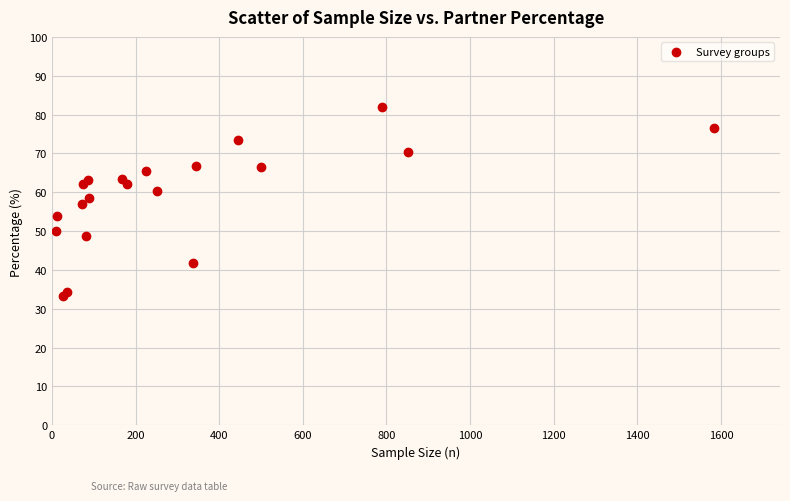

What is the range of X values (max minus min)?

1573.0